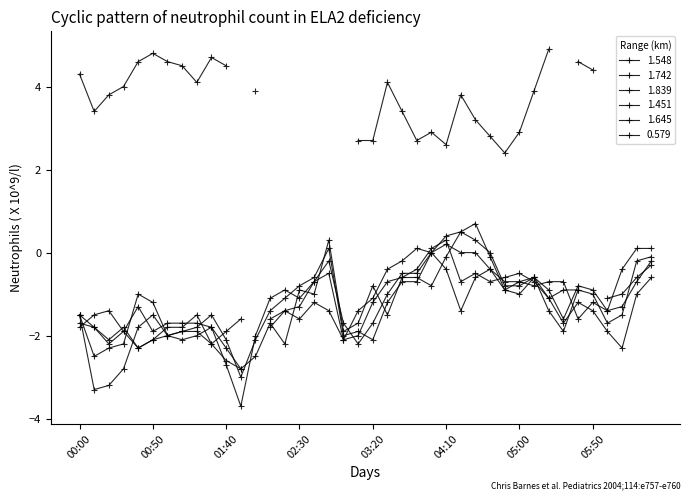

After their last crossing, which series has the higher values: 1.645 or 1.451?

1.451